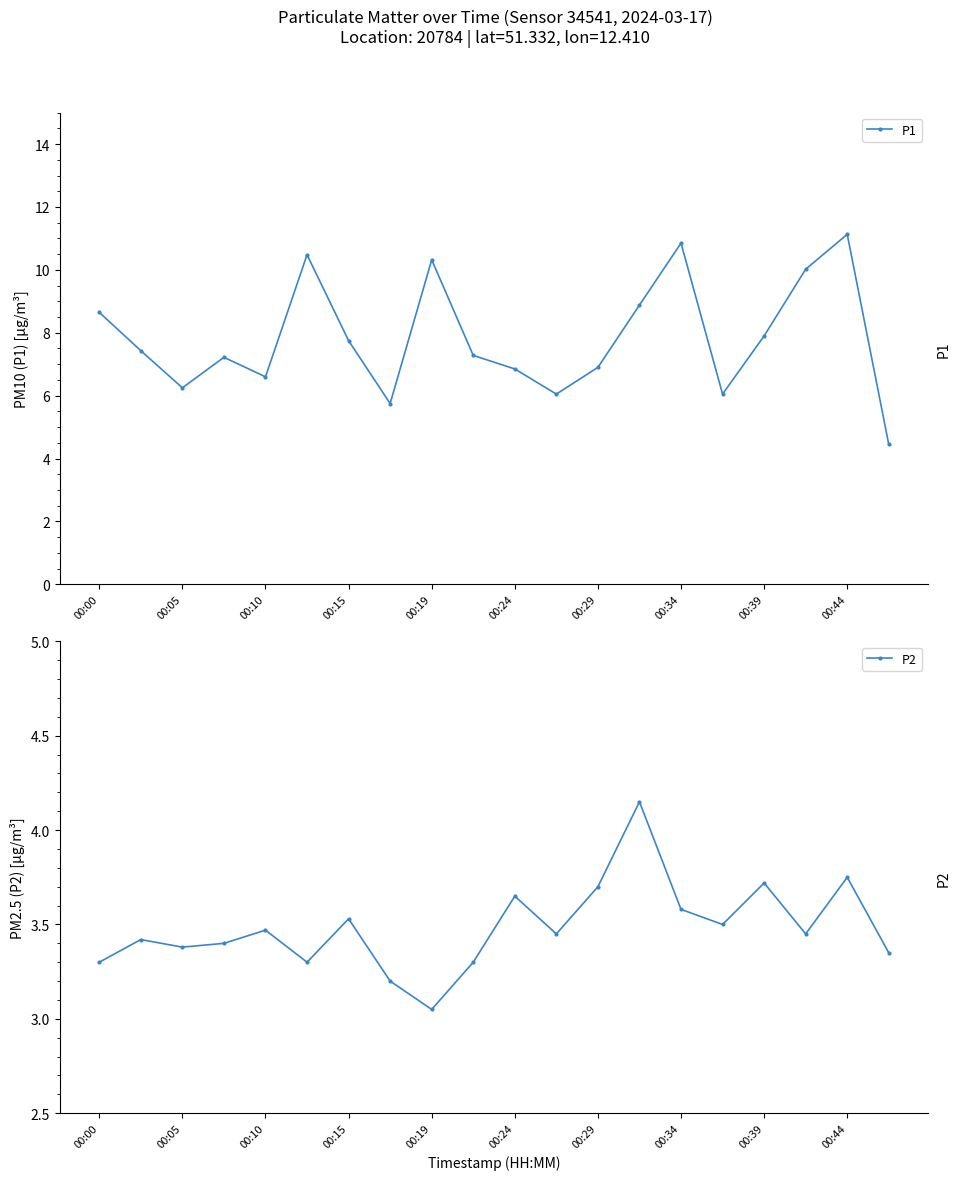

True or false: P2 has a value of 3.3 at 00:00.

True